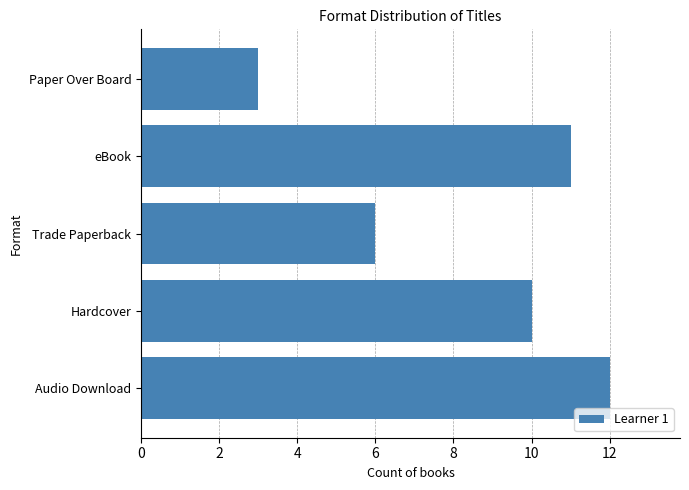

What is the maximum value shown in the chart?

12